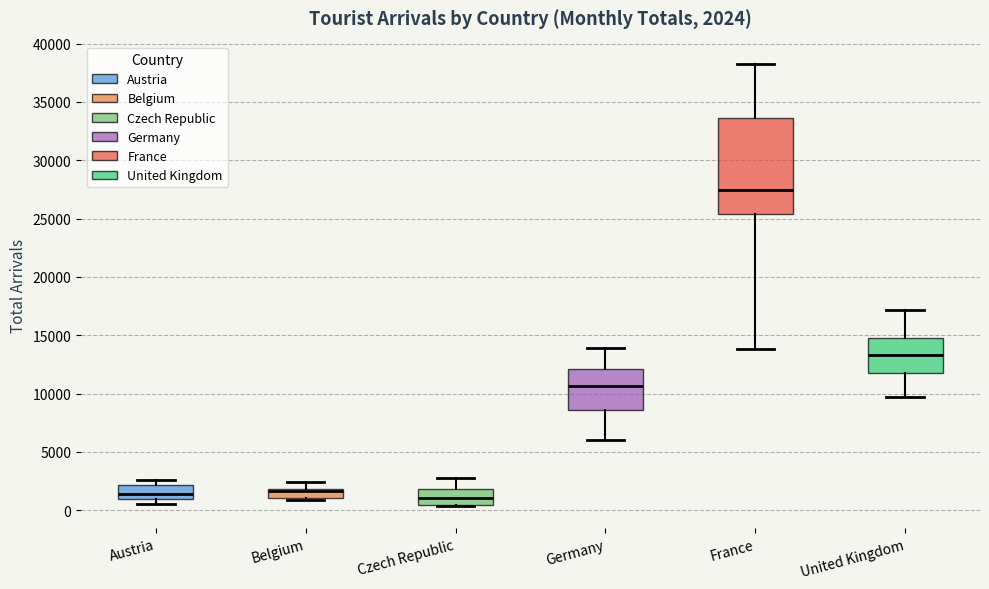

Which box is the tallest, from its lower edge to its upper edge?

France